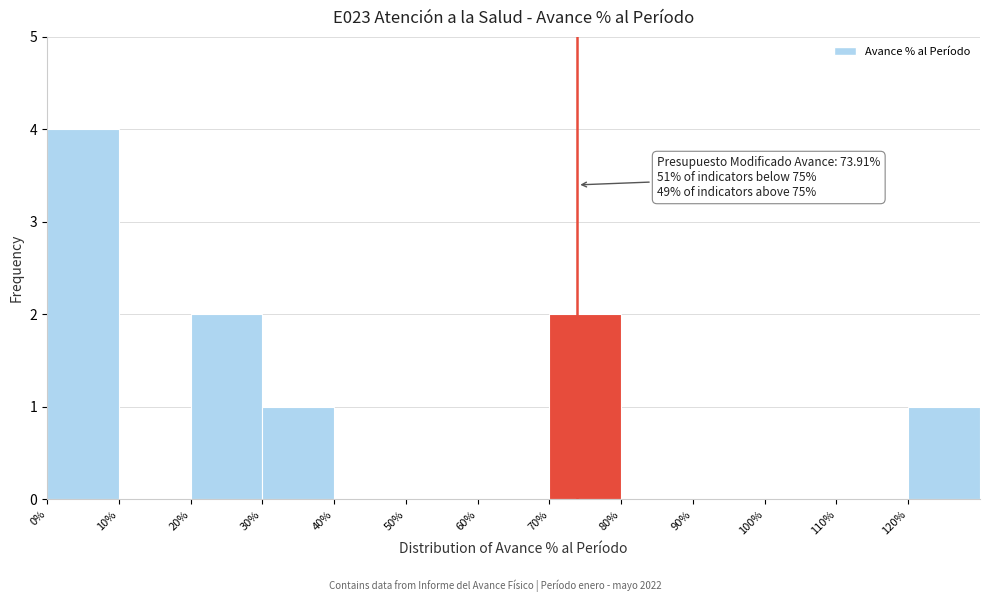

Which range on the x-axis has the tallest bar?

0 to 10